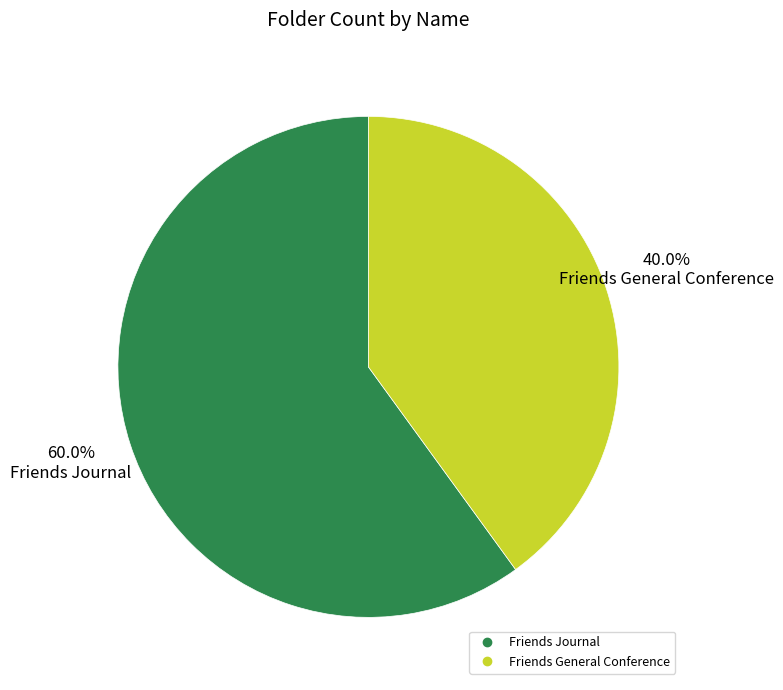

Rank the categories by value from lowest to highest.

Friends General Conference, Friends Journal